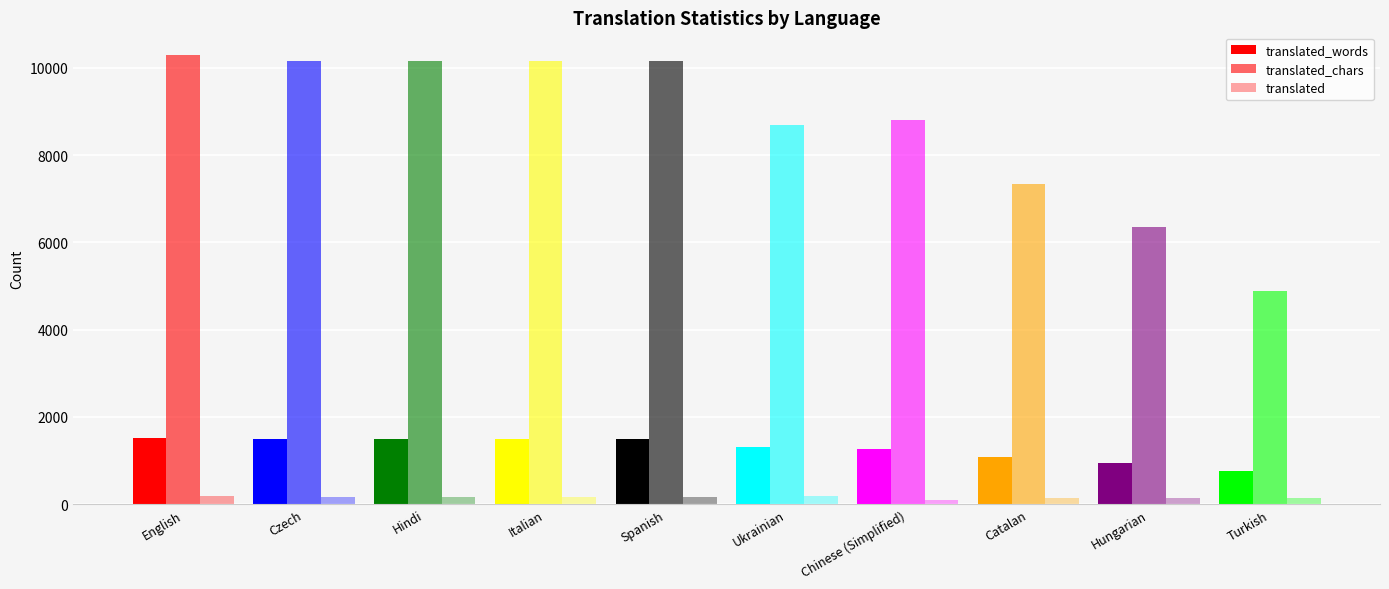

At Czech, list the series in order from smallest to largest.

translated, translated_words, translated_chars